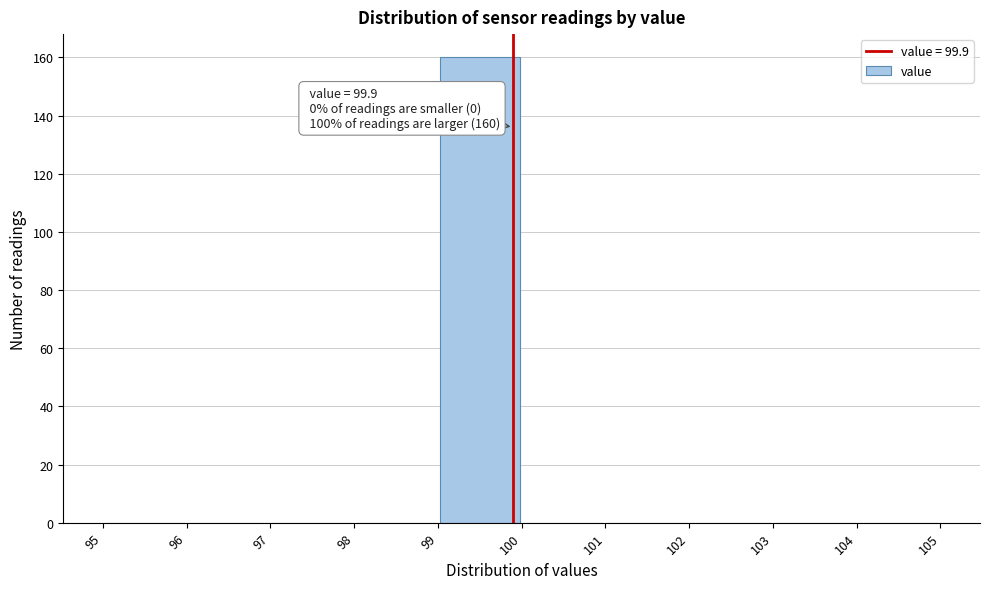

Over which range of the x-axis is the bar tallest?

99 to 100